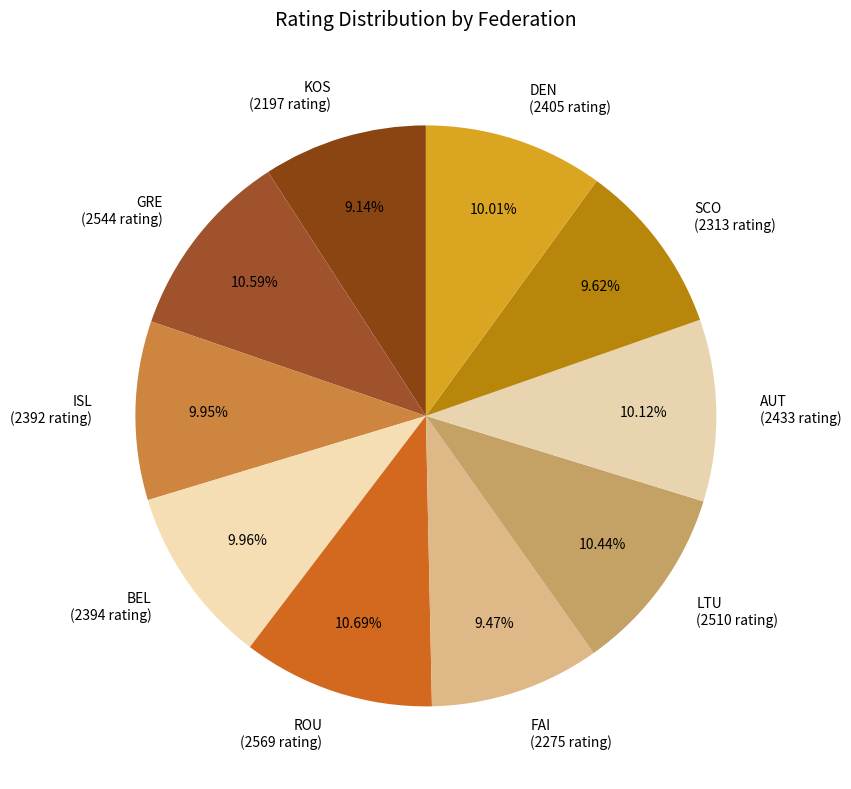

Does ROU (2569 rating) account for over 50% of the chart?

No